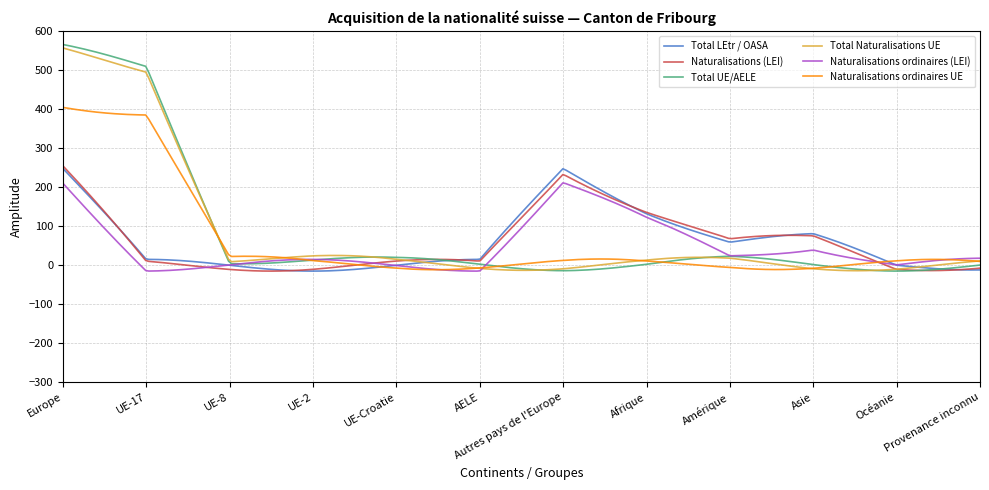

Which series has the widest spread of values?

Total UE/AELE